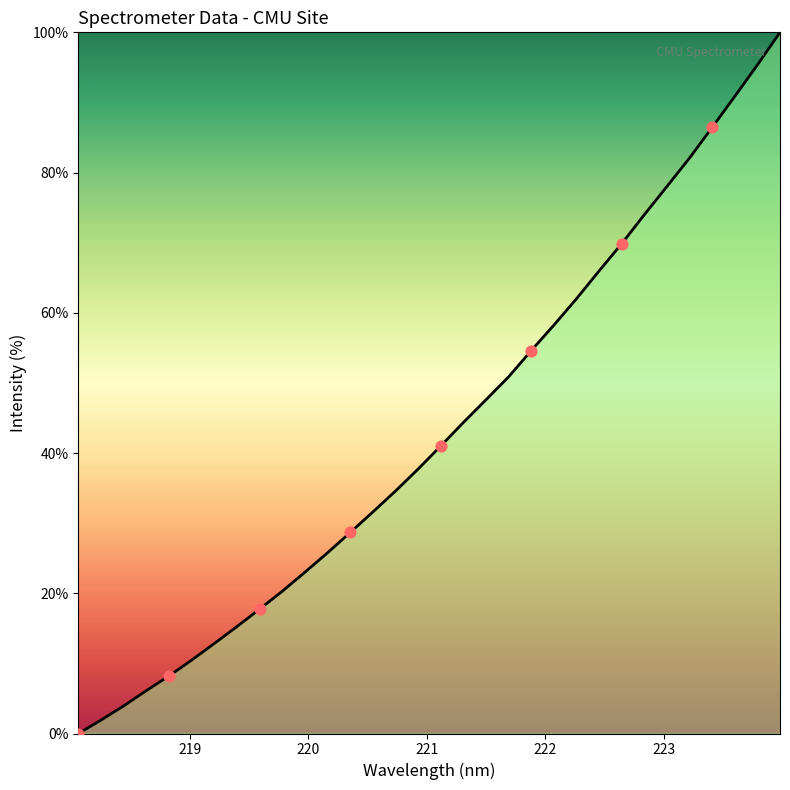

What is the difference between the maximum and minimum values?

100.0